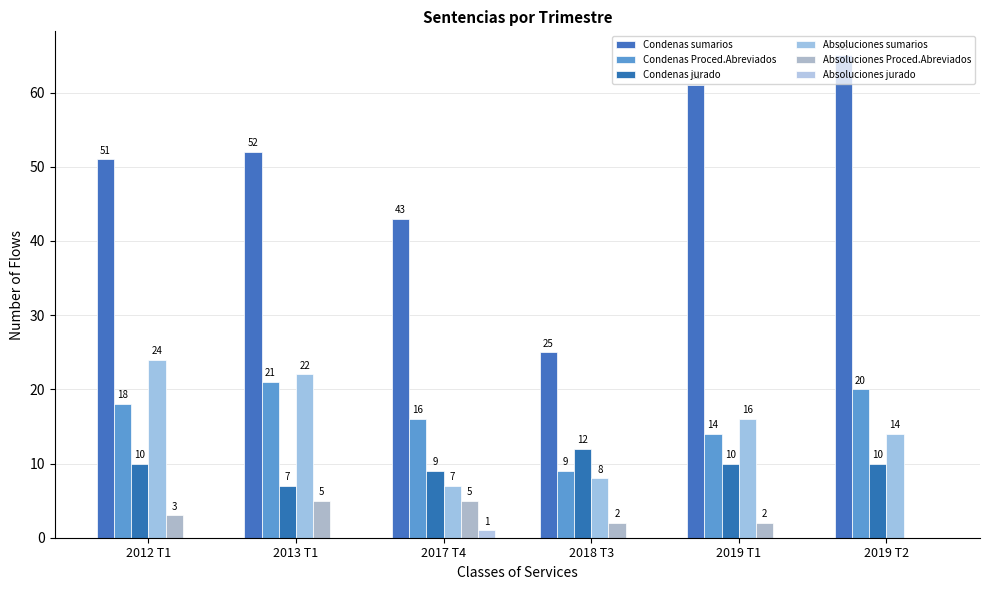

What is the value of the Condenas jurado bar at the 5th from the left?

10